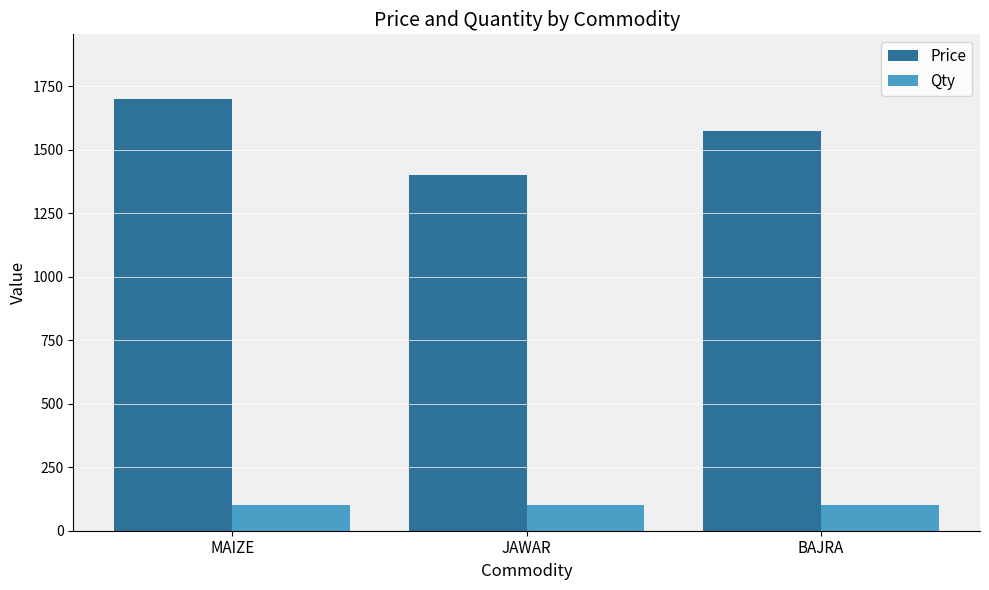

At which category is the sum across all series the highest?

MAIZE